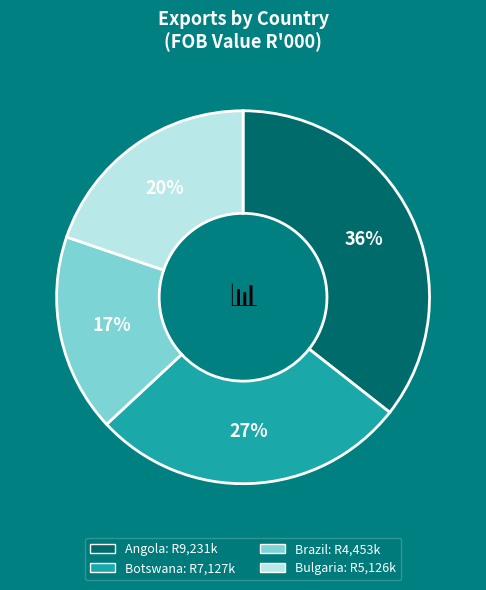

Does any single category account for the majority?

No